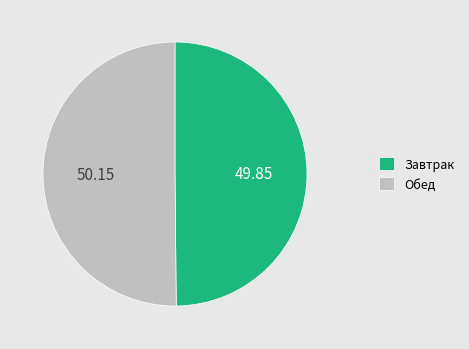

Approximately how many times larger is the value at Завтрак compared to Обед?

1.0